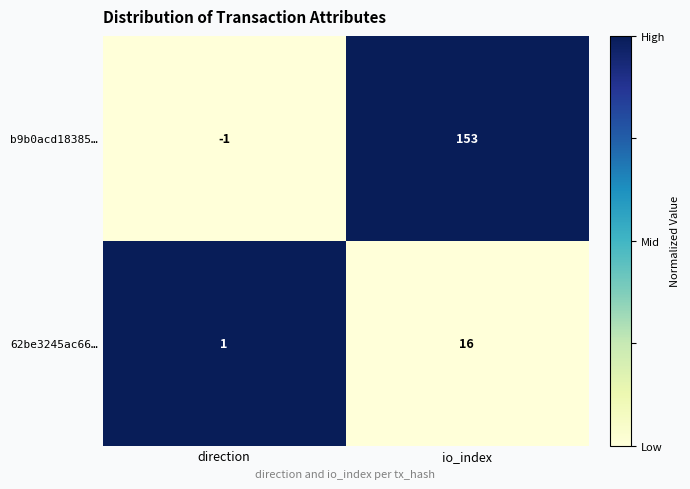

What is the difference between the maximum and minimum values in the 62be3245ac66… series?

15